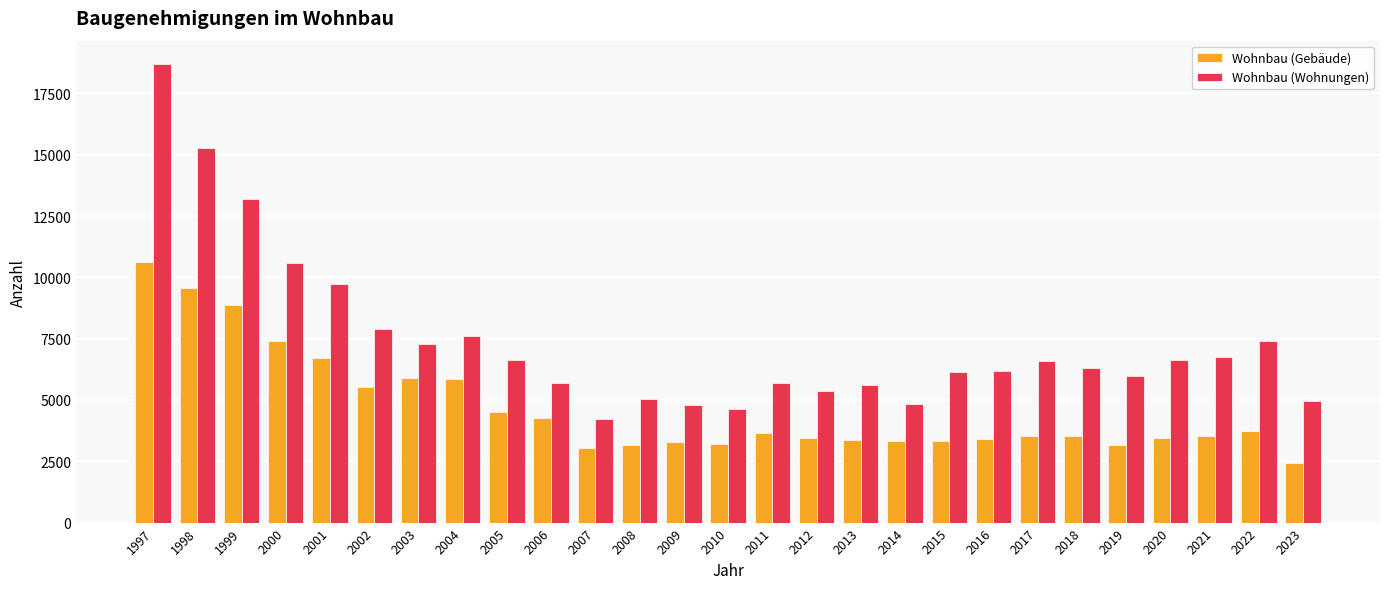

How many data points does each series have?

27